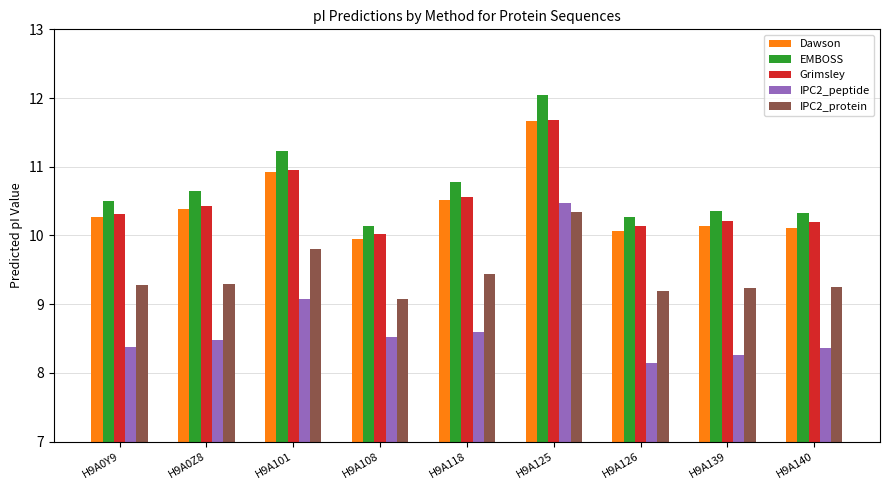

At how many categories does at least one series exceed 11?

2